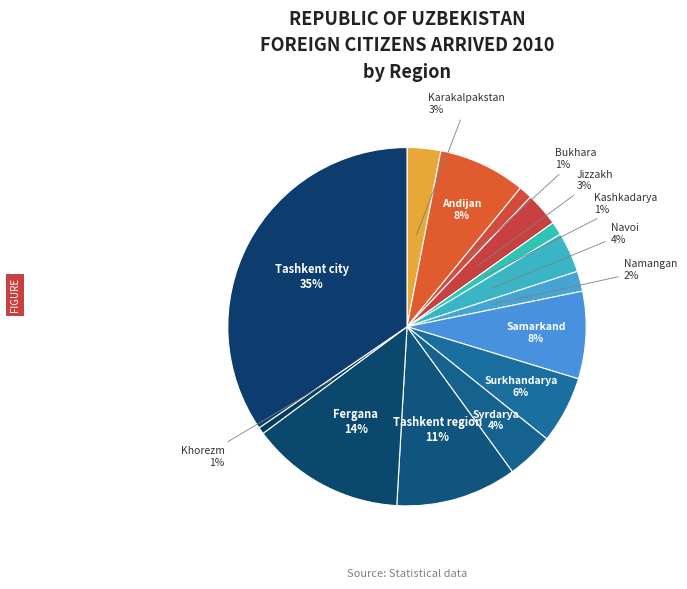

To the nearest percent, what is the difference between the largest and smallest slice percentages?

34%